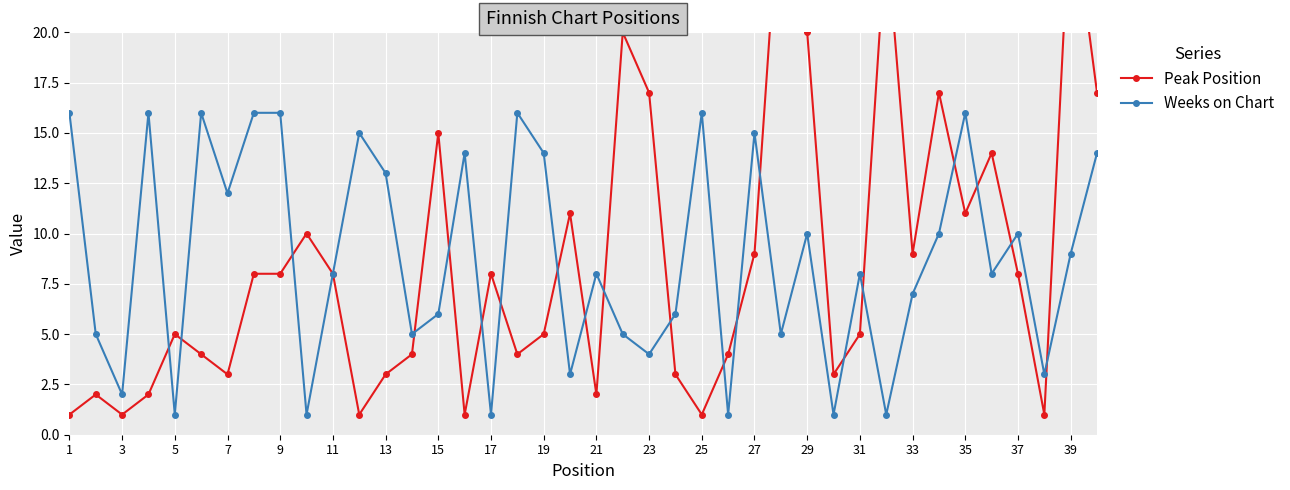

True or false: Weeks on Chart has a value of 0 at 29.

False